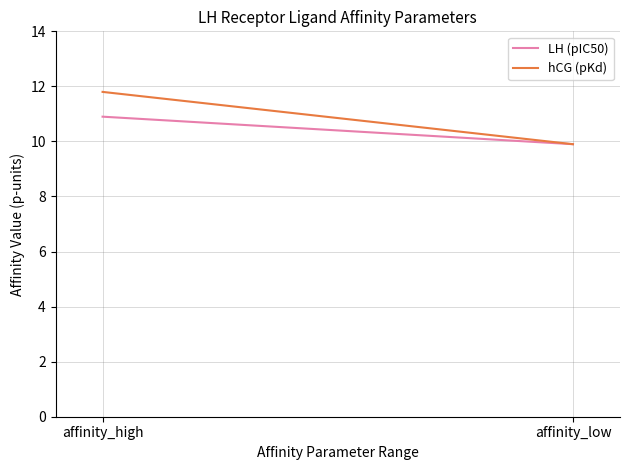

How many hCG (pKd) values are between 9 and 11?

1